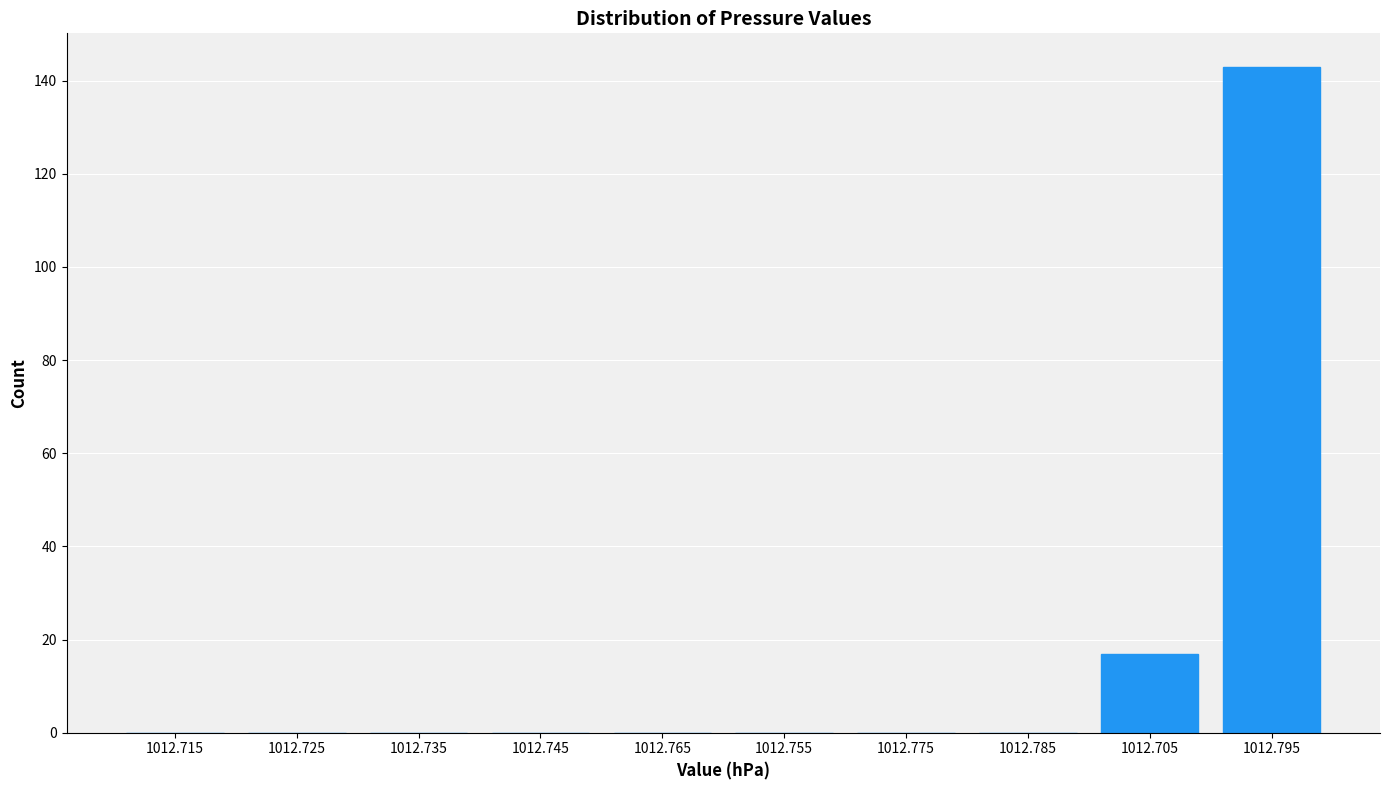

Reading left to right, list all the values displayed in this chart.

1012.715=0	1012.725=0	1012.735=0	1012.745=0	1012.765=0	1012.755=0	1012.775=0	1012.785=0	1012.705=17	1012.795=143